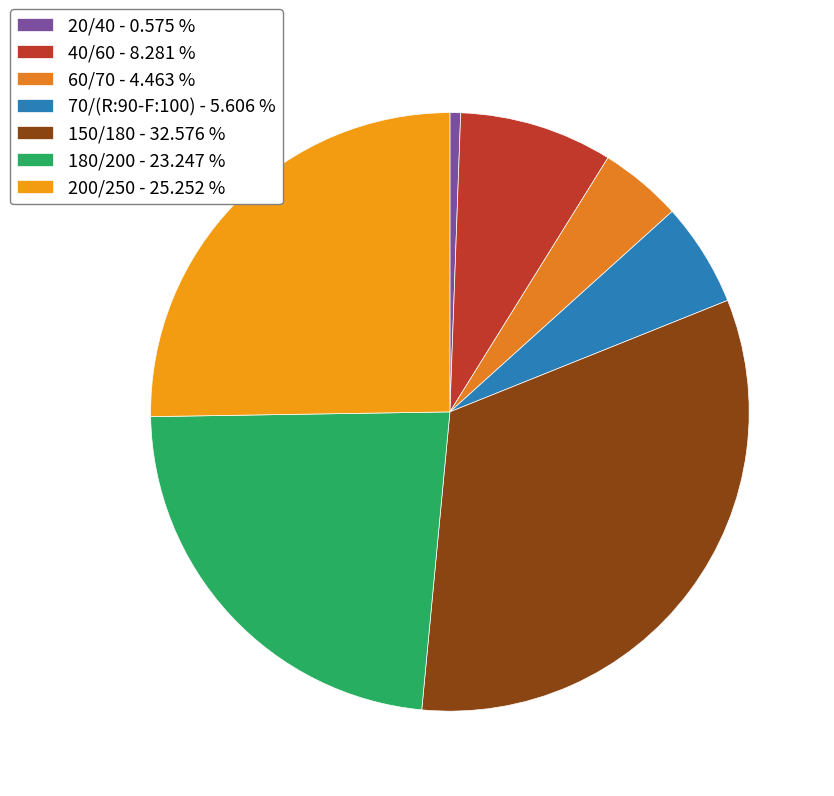

What portion of the pie excludes 150/180?

67.4%